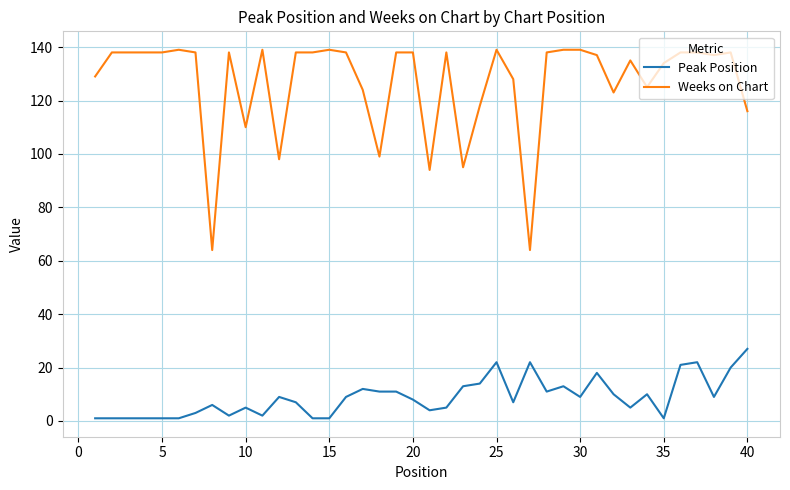

Reading left to right, what are all the values shown in this chart?

Peak Position: 1	1	1	1	1	1	3	6	2	5	2	9	7	1	1	9	12	11	11	8	4	5	13	14	22	7	22	11	13	9	18	10	5	10	1	21	22	9	20	27
Weeks on Chart: 129	138	138	138	138	139	138	64	138	110	139	98	138	138	139	138	124	99	138	138	94	138	95	118	139	128	64	138	139	139	137	123	135	125	134	138	138	137	138	116